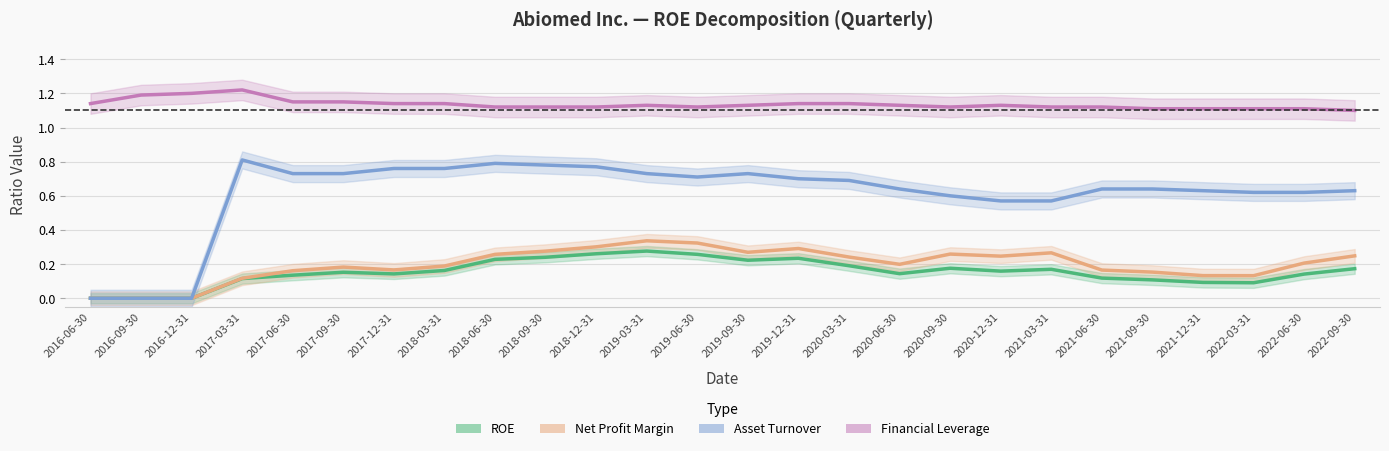

Between 2021-12-31 and 2022-03-31, which series saw the biggest shift?

Asset Turnover